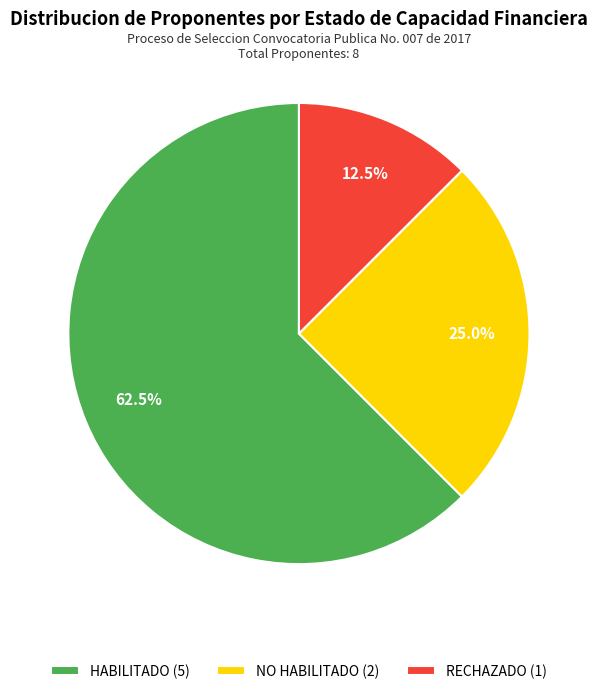

Between NO HABILITADO (2) and RECHAZADO (1), which is larger?

NO HABILITADO (2)